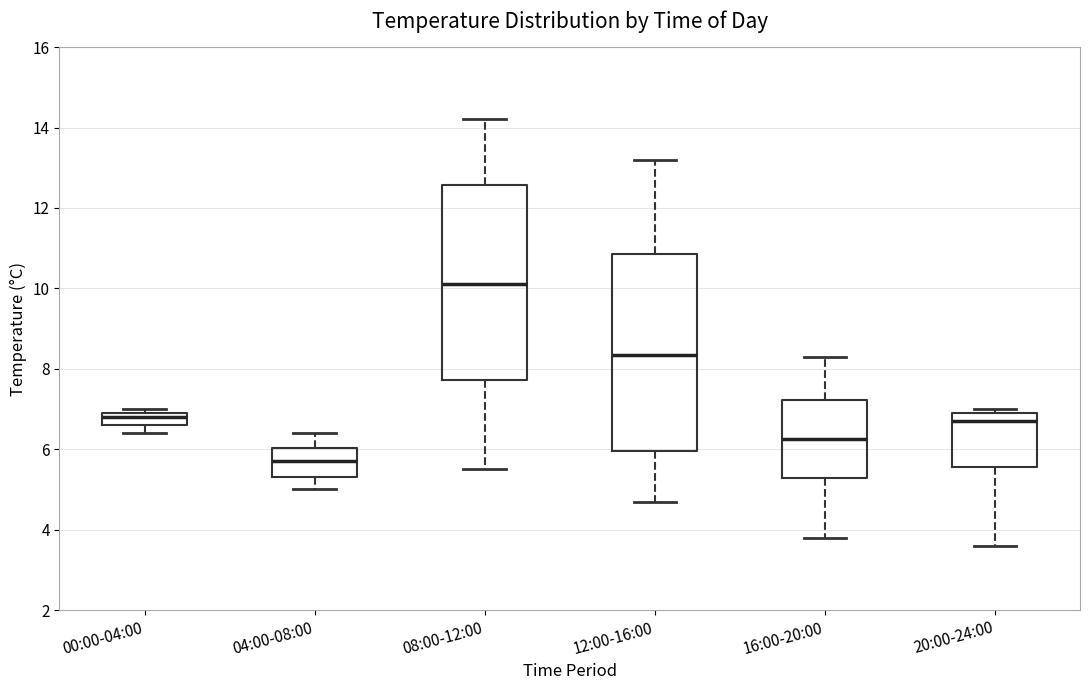

Which box's median line is the lowest?

04:00-08:00